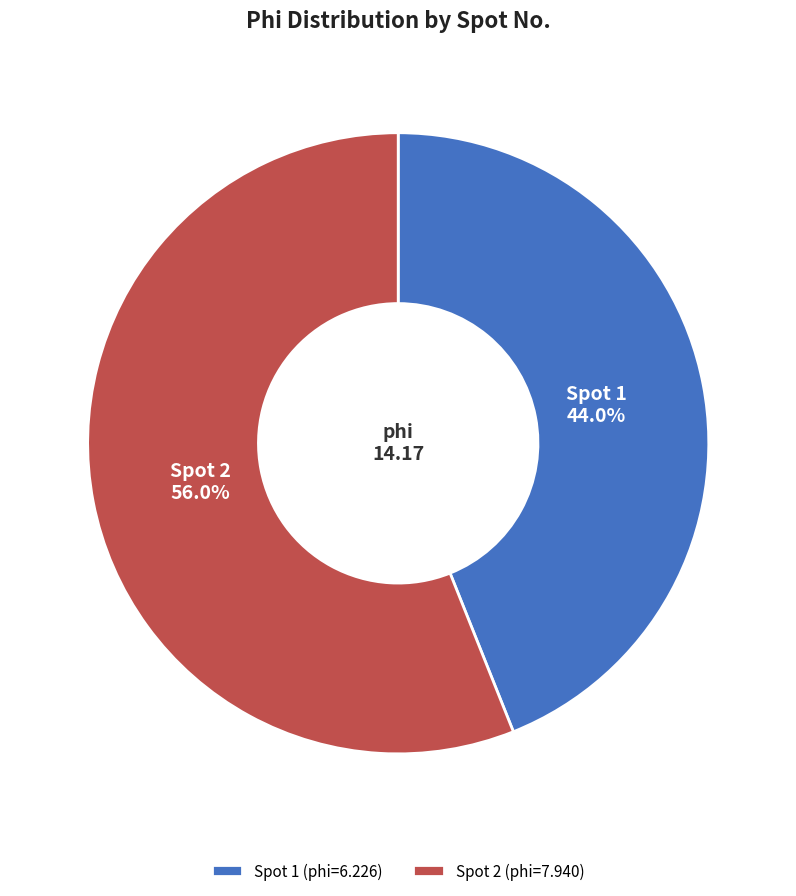

Which has a higher value, Spot 2 (phi=7.940) or Spot 1 (phi=6.226)?

Spot 2 (phi=7.940)